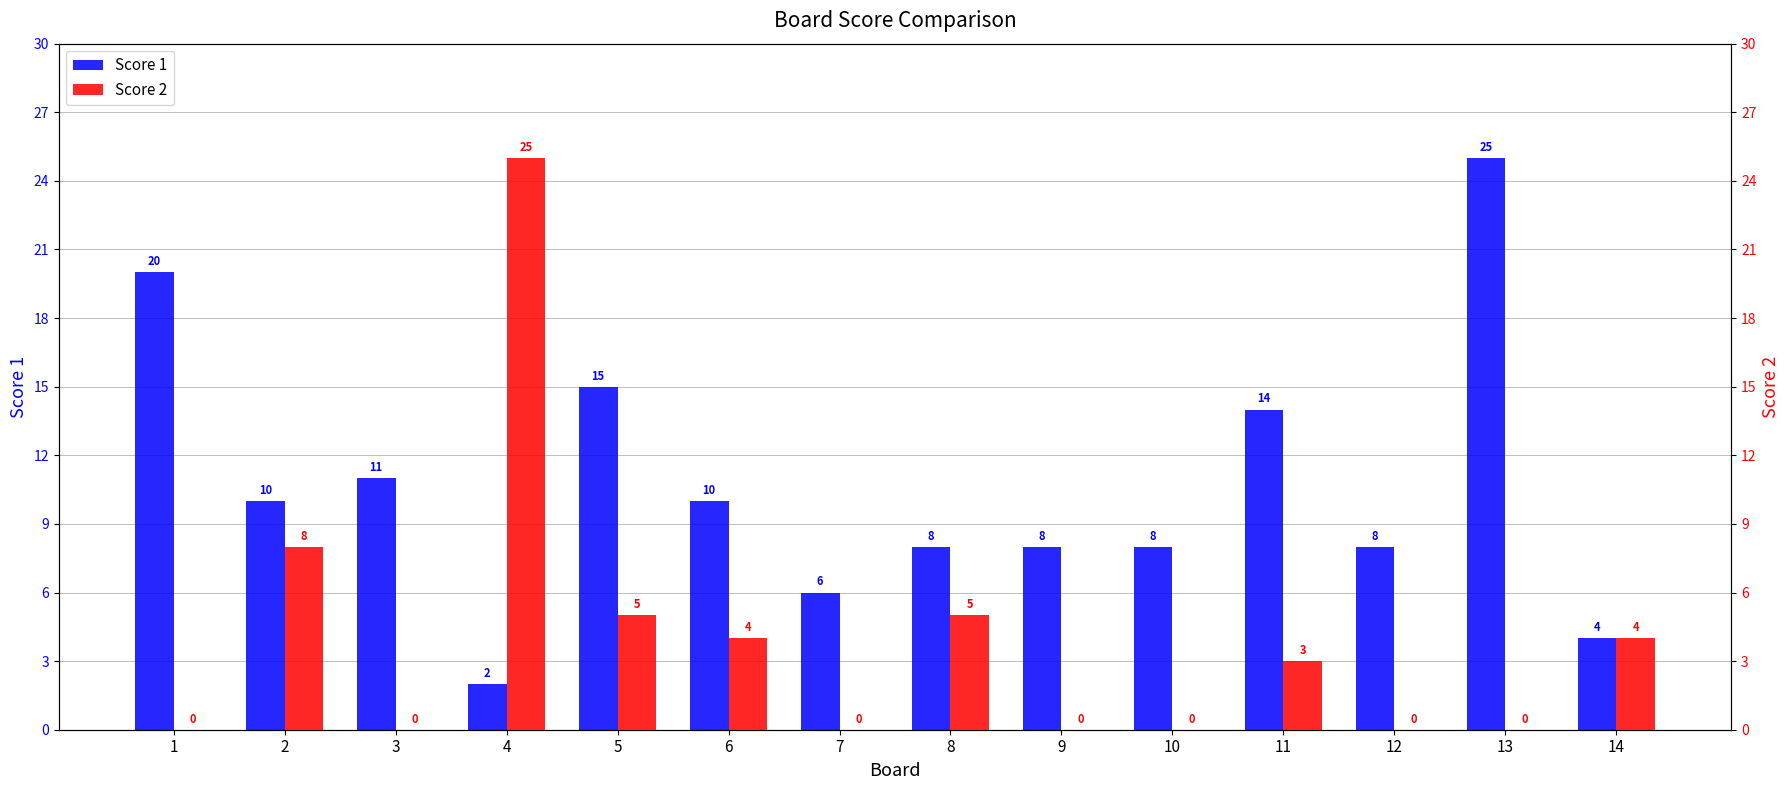

Which category has the lowest value across all series?

1